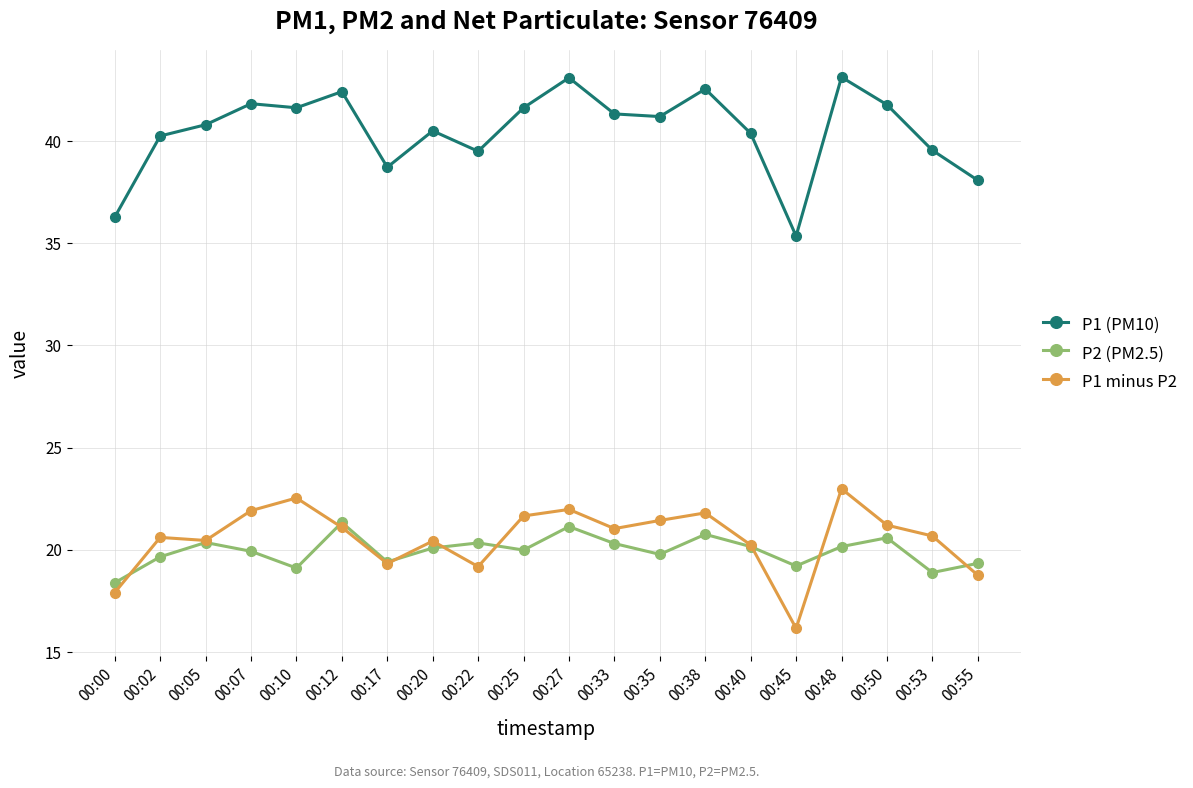

What is the lowest value of the P1 (PM10) series?

35.4